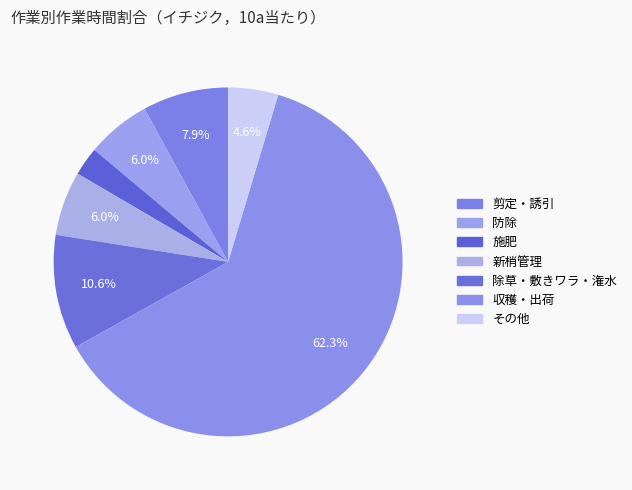

Is there a majority slice in this chart?

Yes